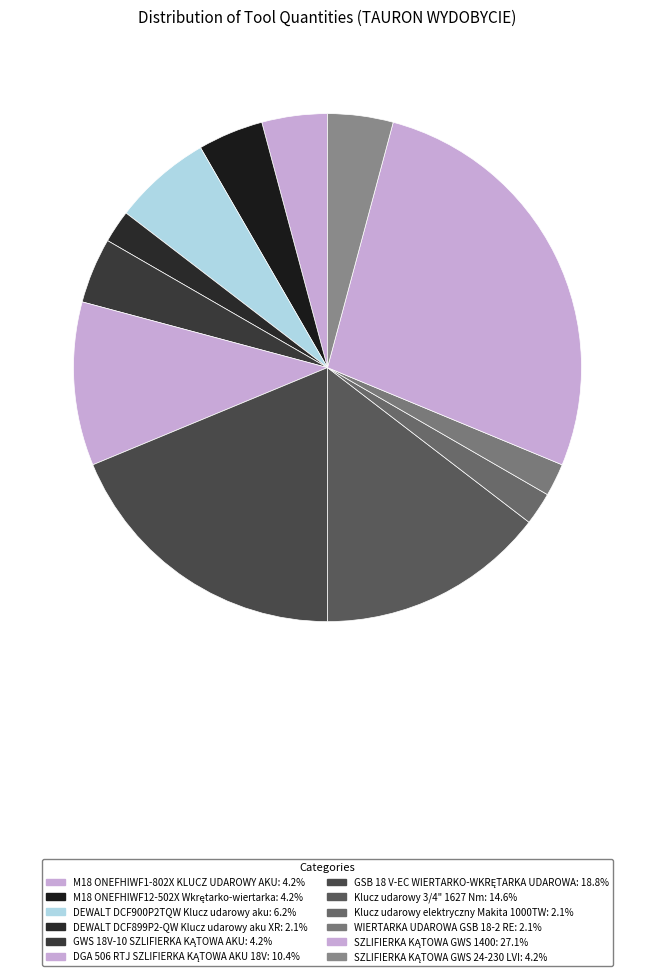

To the nearest percent, what is the average slice percentage?

8%